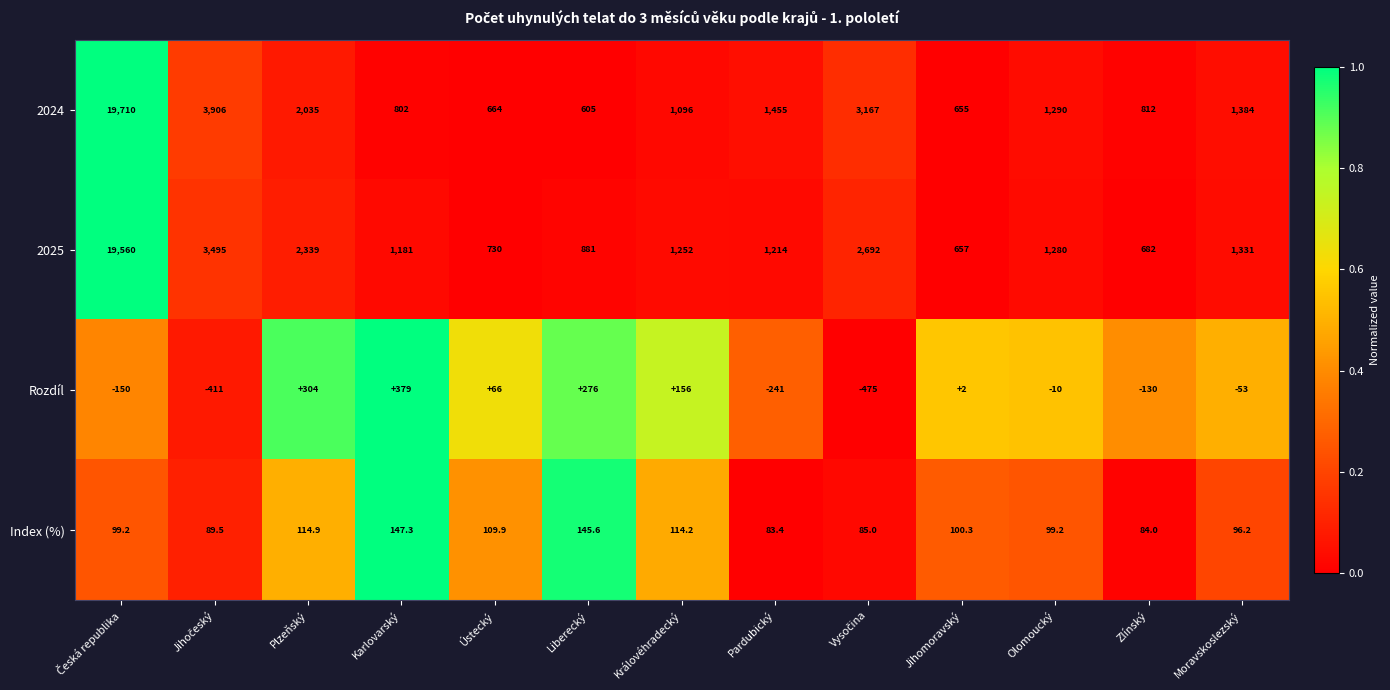

At how many categories does at least one series exceed 0?

13